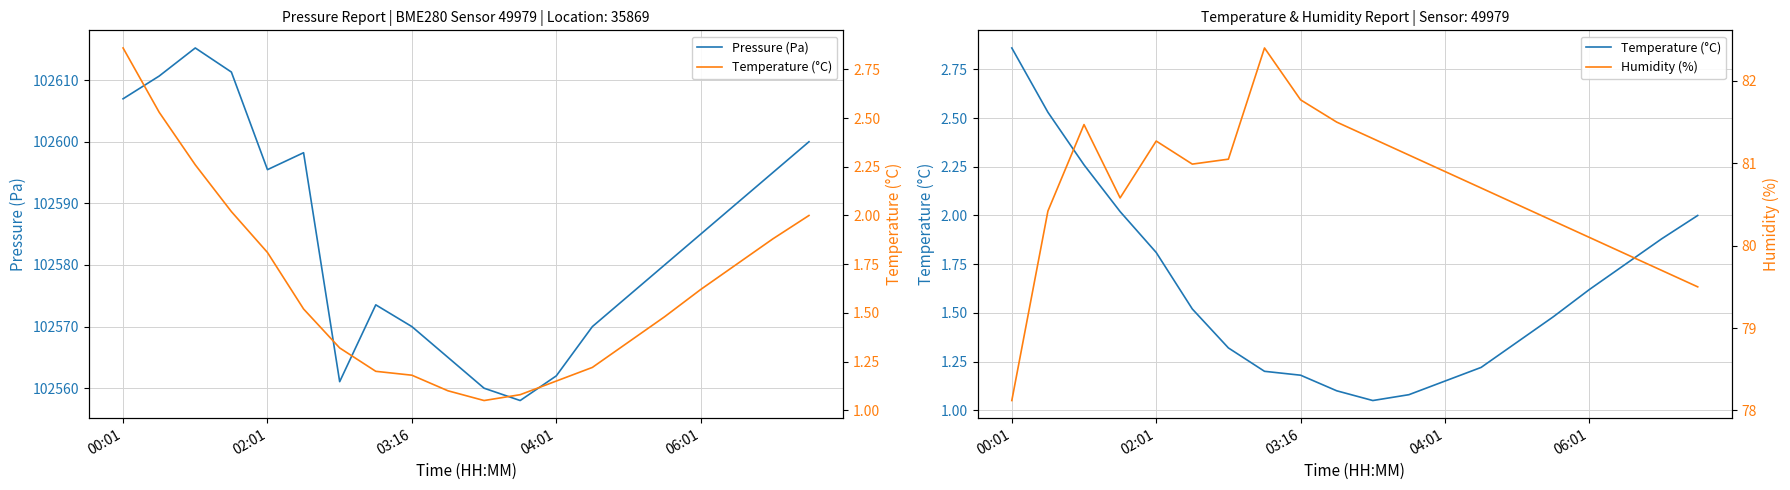

What is the difference between the highest and lowest values at 04:01?

102560.9